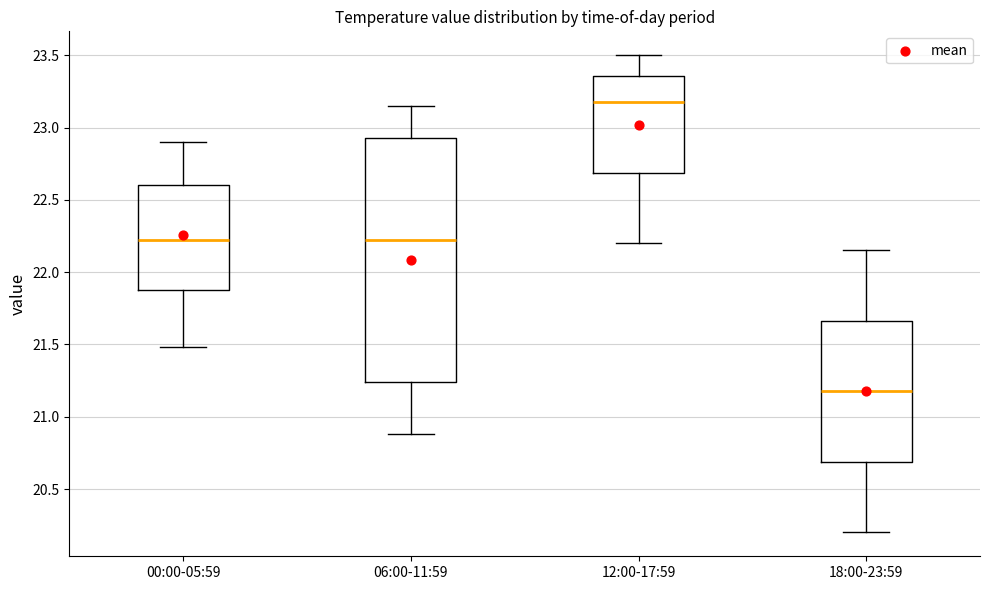

Reading left to right, transcribe this box plot: for each box, give where its median line is, the range the box spans, and where its two whiskers end, as read against the y-axis. The values are not printed on the chart, so give them approximately, as read against the axis.

00:00-05:59: median 22.20, box 21.90 to 22.60, whiskers 21.50 to 22.90
06:00-11:59: median 22.25, box 21.25 to 22.95, whiskers 20.90 to 23.15
12:00-17:59: median 23.20, box 22.70 to 23.35, whiskers 22.20 to 23.50
18:00-23:59: median 21.20, box 20.70 to 21.65, whiskers 20.20 to 22.15